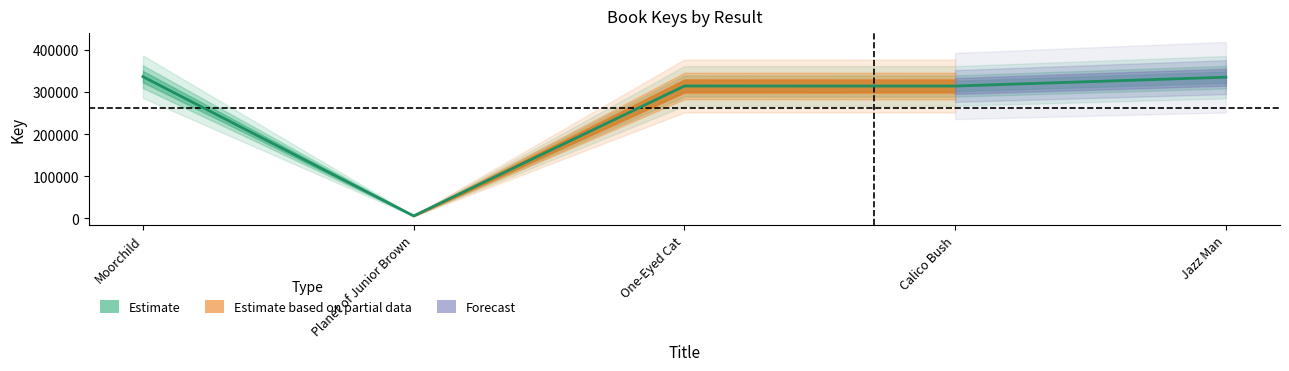

Is this an area chart (filled region under the line)?

No